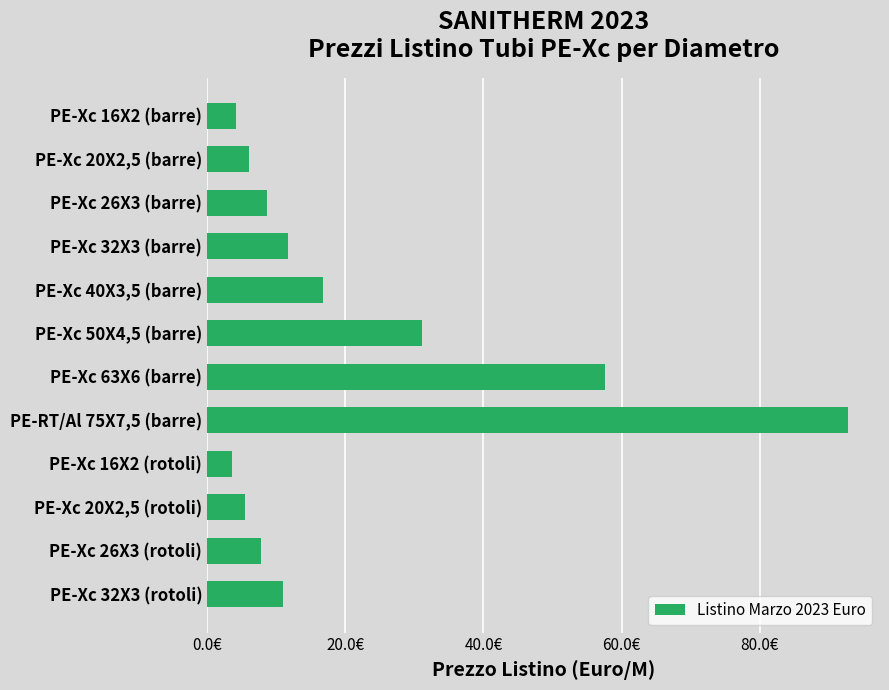

Are the bars grouped side by side (vs. stacked)?

No